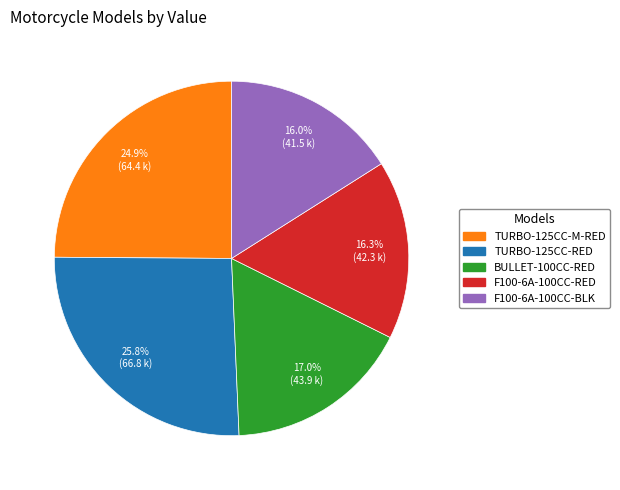

Is there any slice that represents more than half of the pie?

No